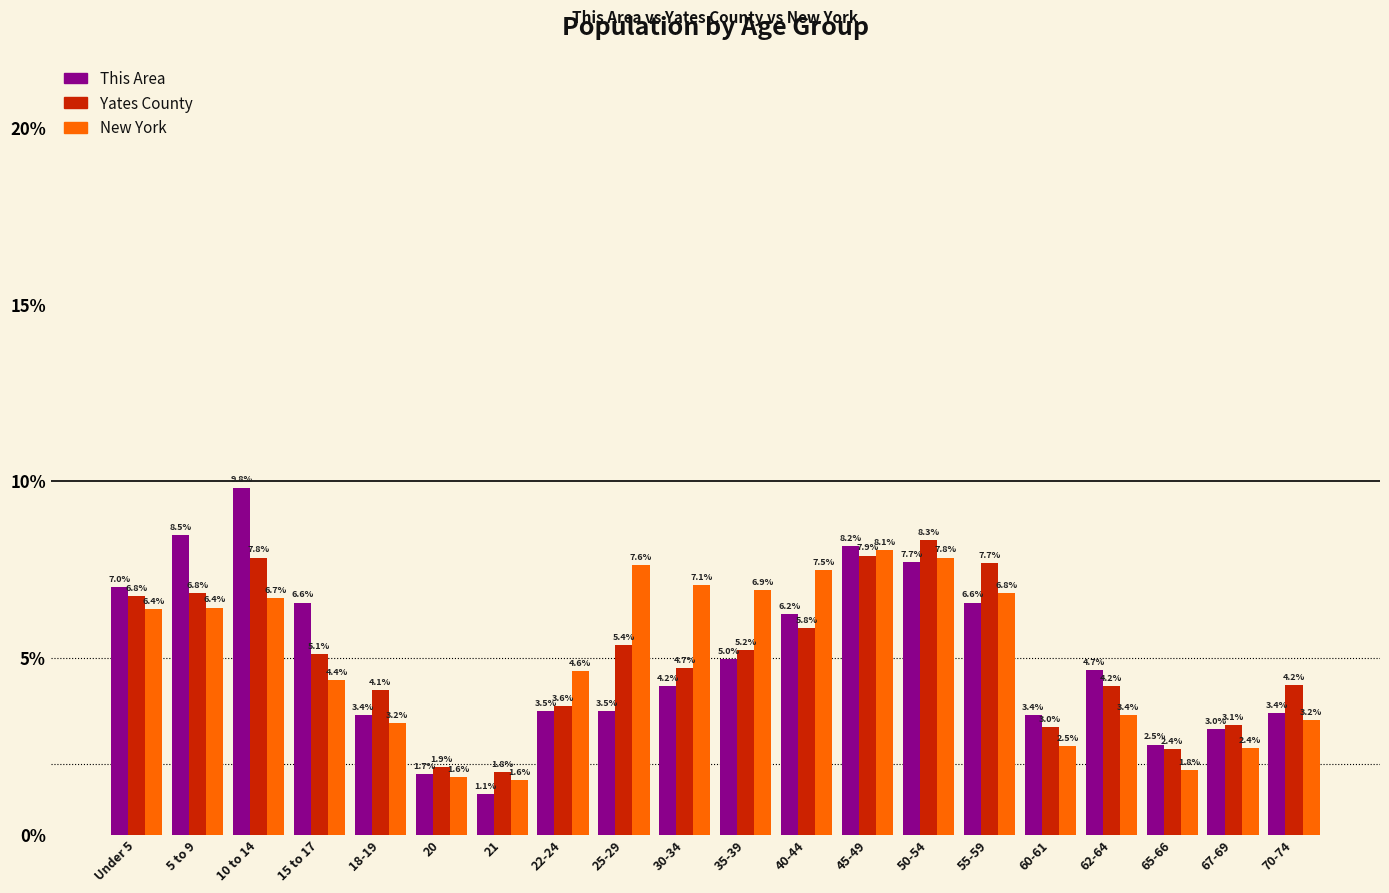

Which series has the widest spread of values?

This Area